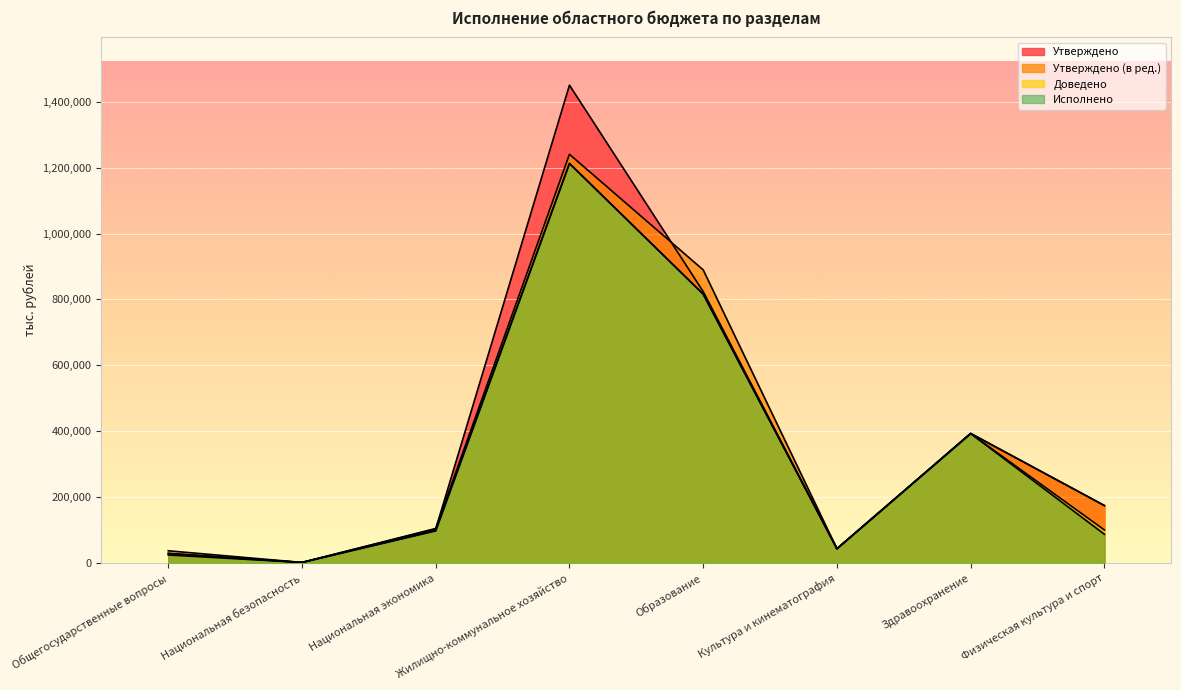

What is the difference between the highest and lowest values at Национальная экономика?

7180.8